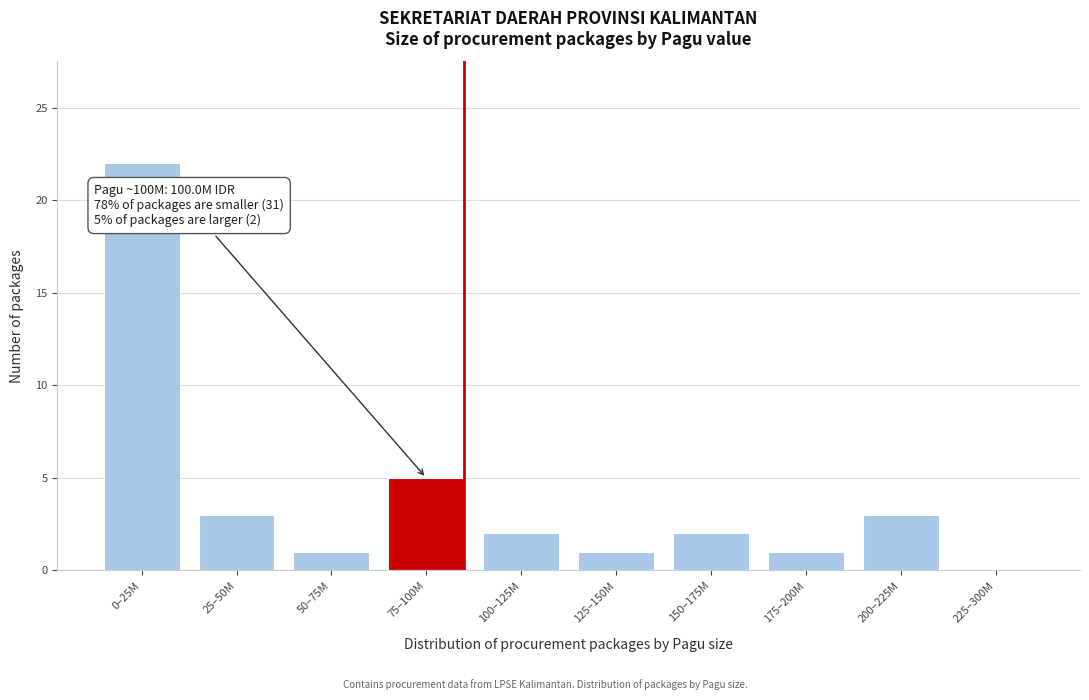

Reading left to right, list all the values displayed in this chart.

0–25M=22	25–50M=3	50–75M=1	75–100M=5	100–125M=2	125–150M=1	150–175M=2	175–200M=1	200–225M=3	225–300M=0